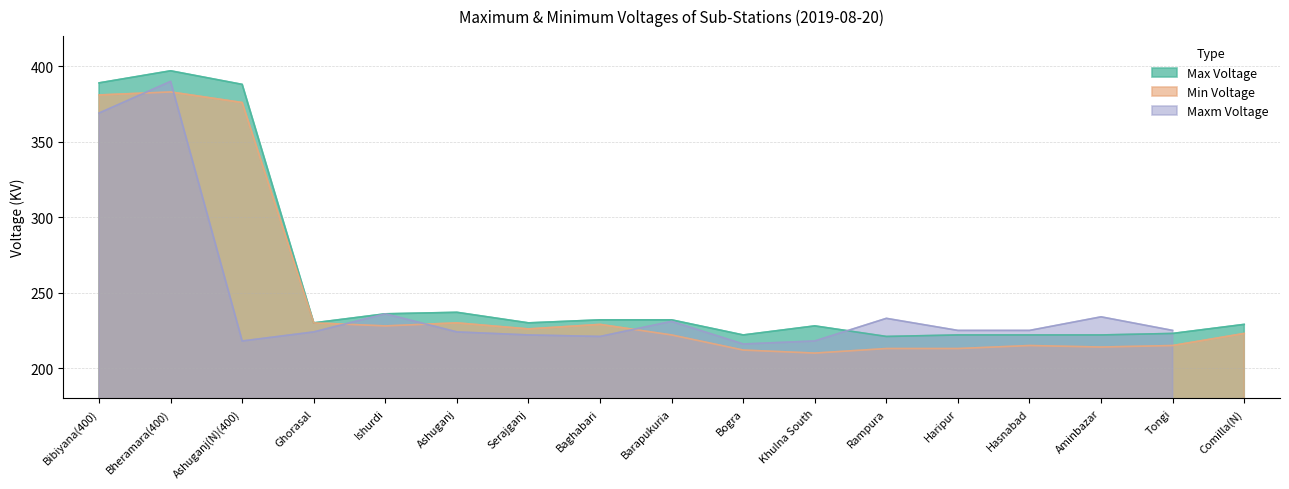

Which series has the largest total across all categories?

Max Voltage